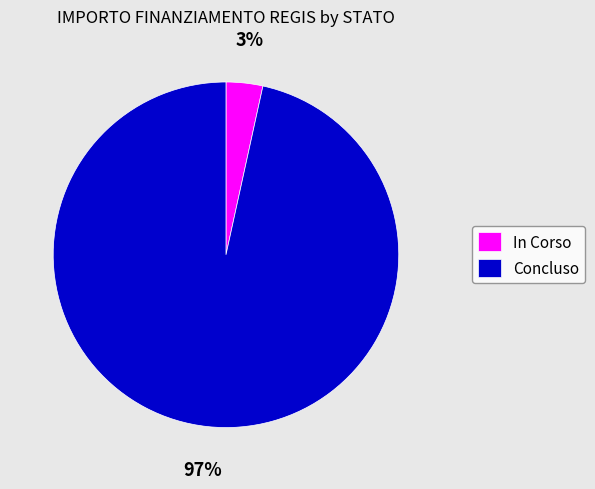

Do In Corso and Concluso together represent more than half of the pie?

Yes